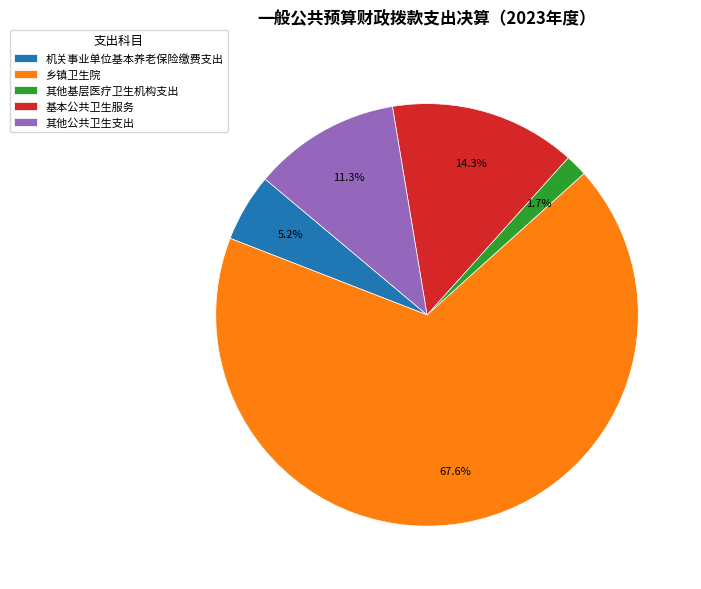

To the nearest percent, what is the average slice percentage?

20%